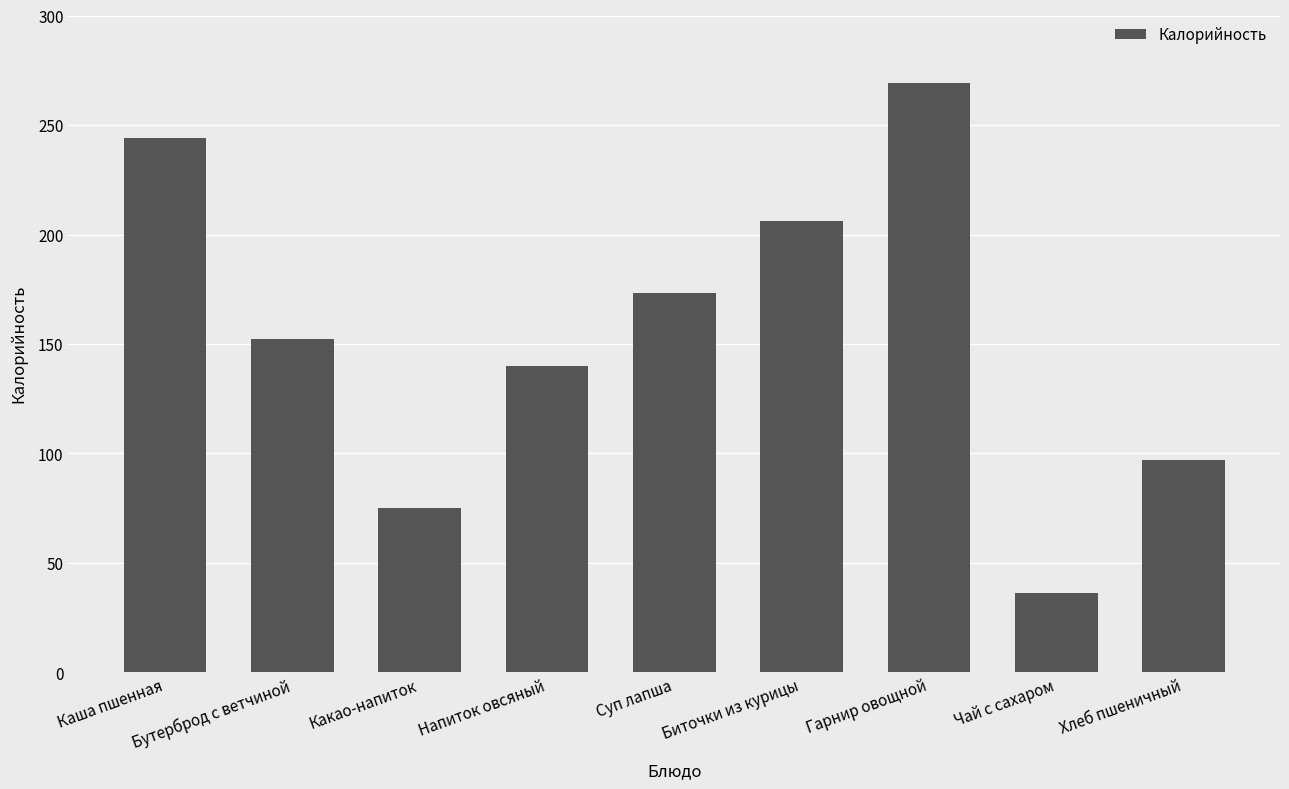

How many data points are less than 152?

4